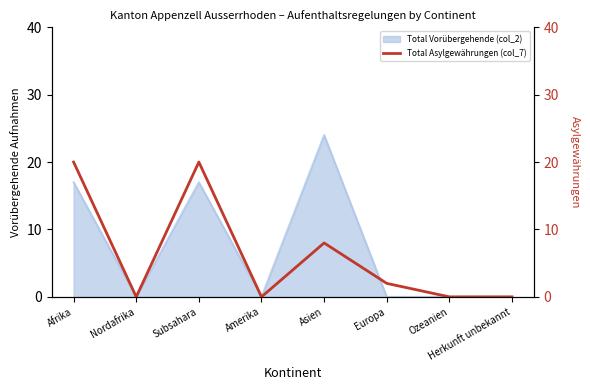

The chart shows a value of 0 at Nordafrika. True or false?

True